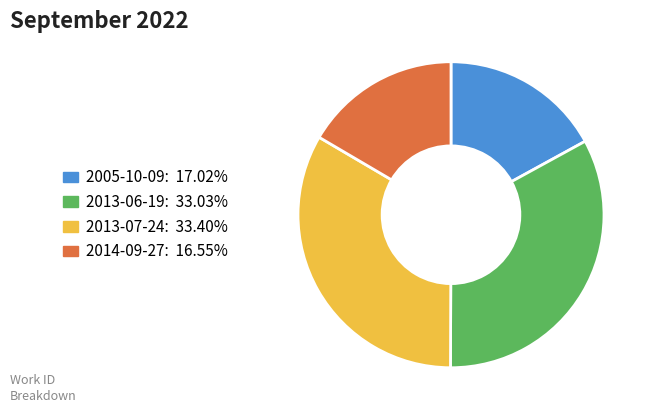

How many segments does this pie chart have?

4